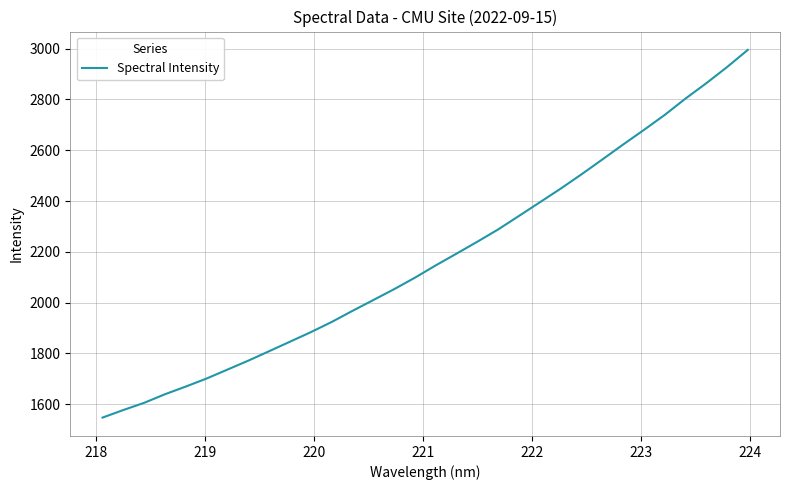

What is the sum of all values?

69593.1